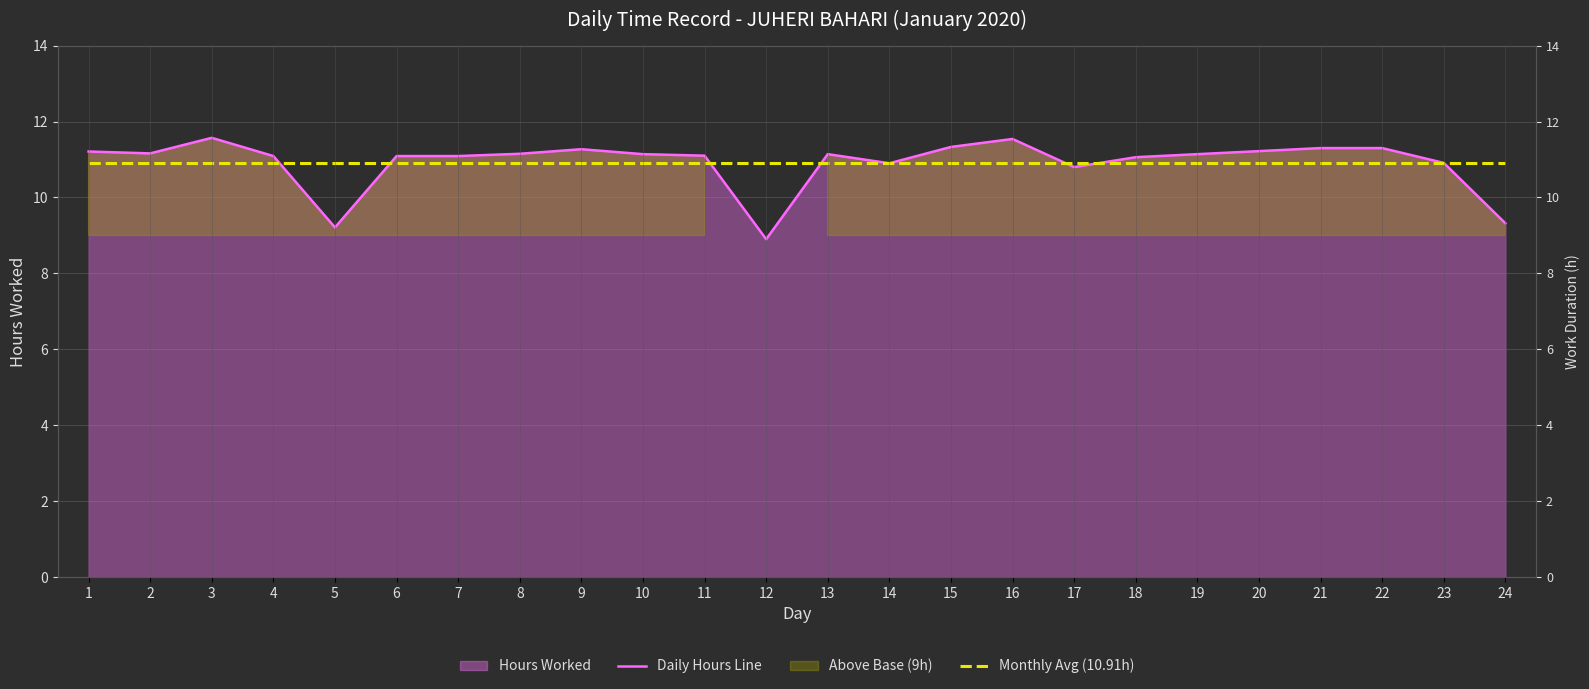

How many lines are shown in the chart?

2